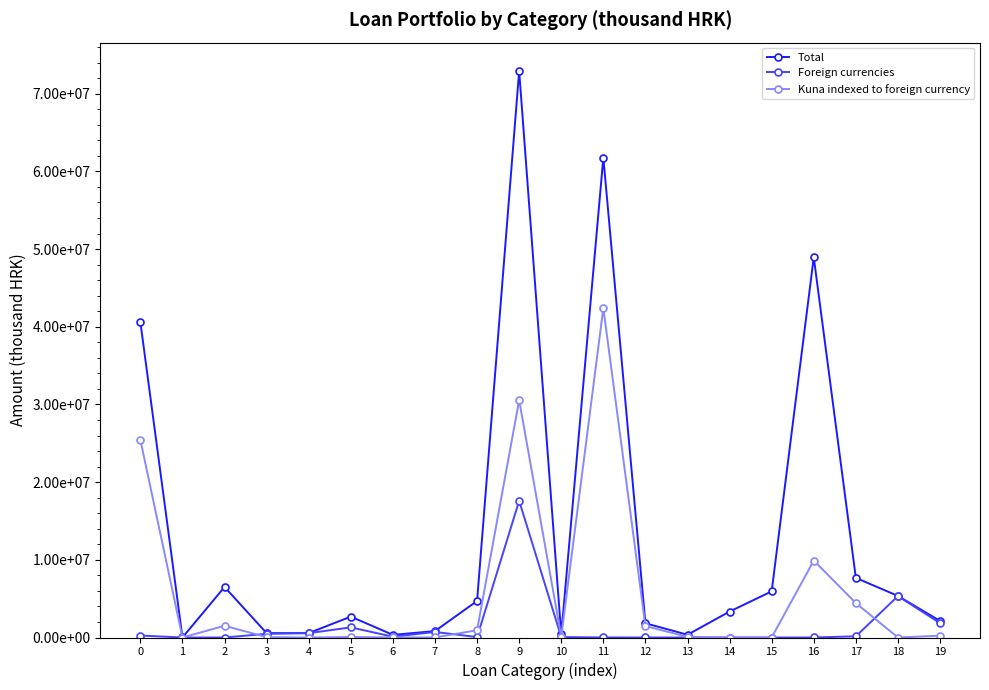

Which category has the lowest value in the Kuna indexed to foreign currency series?

1